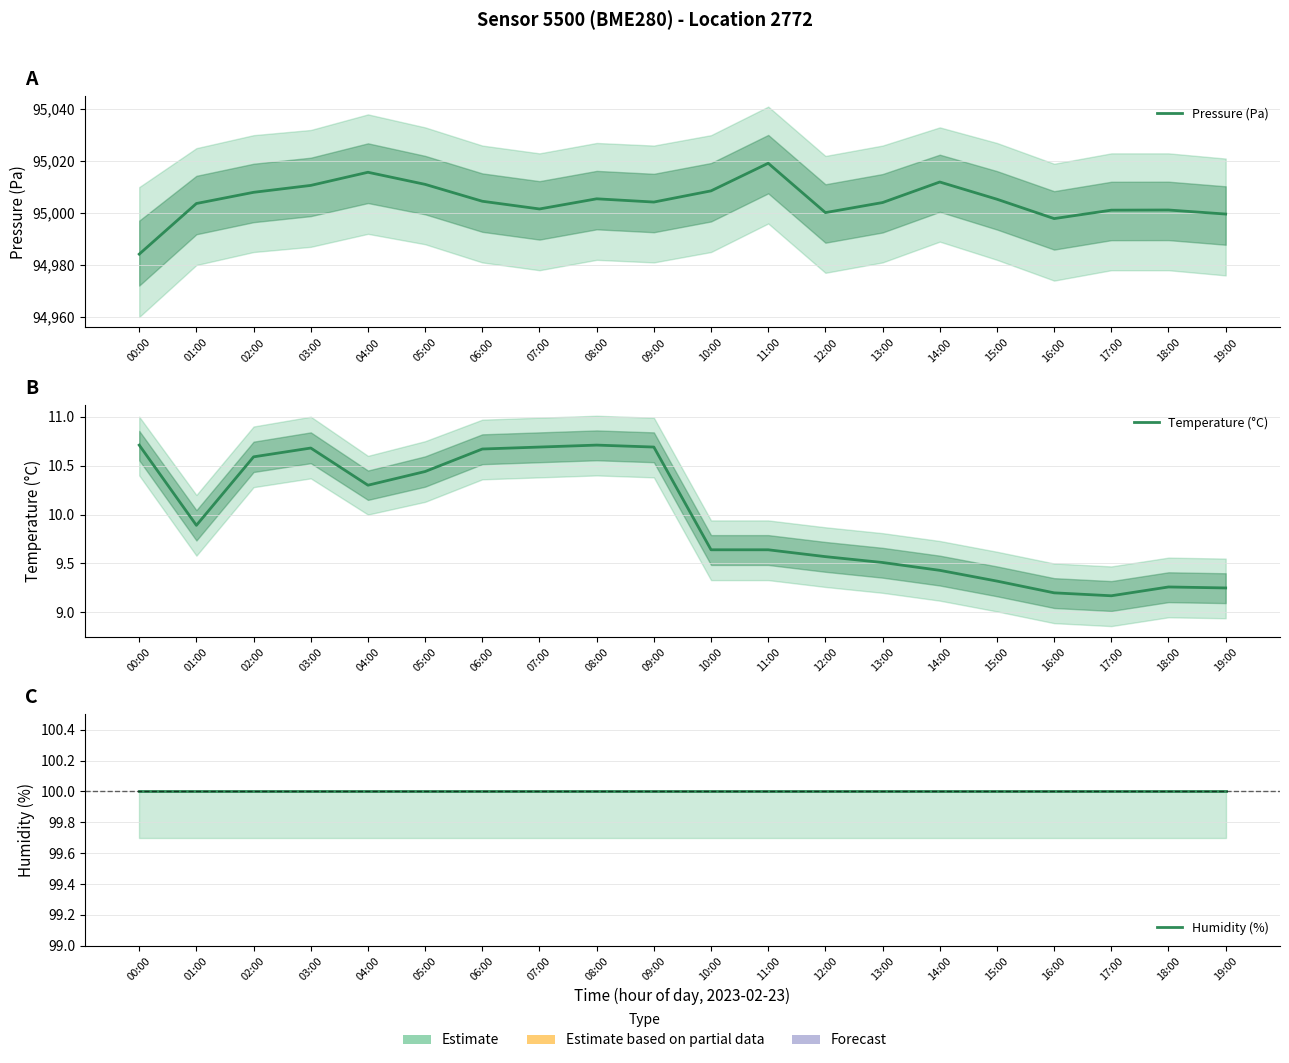

Between 00:00 and 16:00, which series saw the biggest shift?

Pressure (Pa)